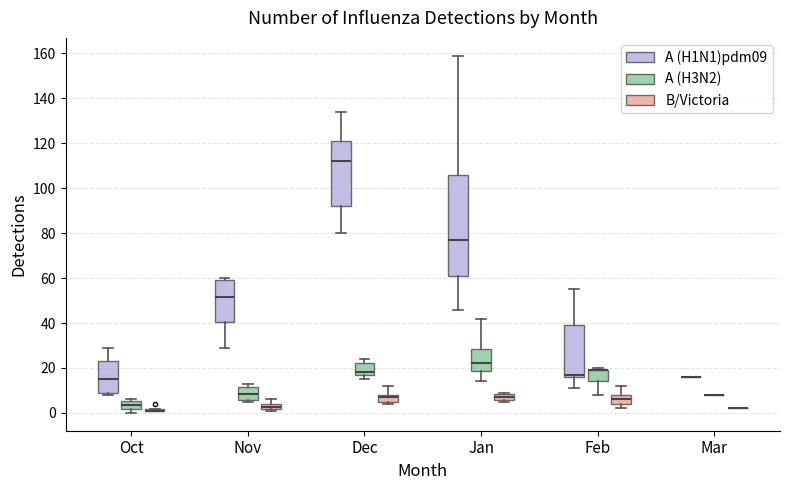

Comparing the boxes themselves (not the whiskers), which one is the tallest?

Jan (A (H1N1)pdm09)